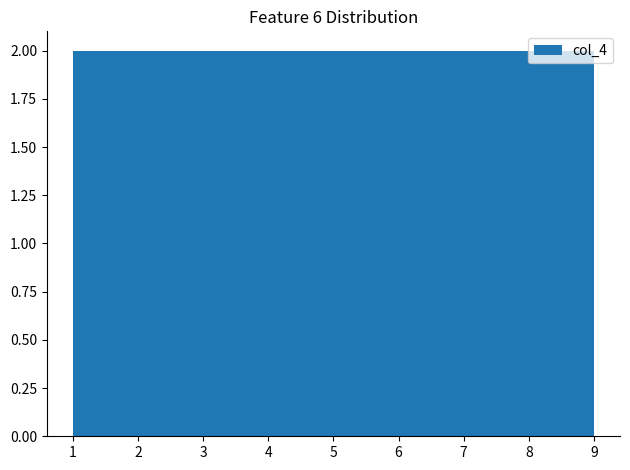

How tall is the bar that spans 1.0 to 1.9 on the x-axis? Neither the bar edges nor the heights are printed on the chart, so give them approximately, as read against the axes.

2